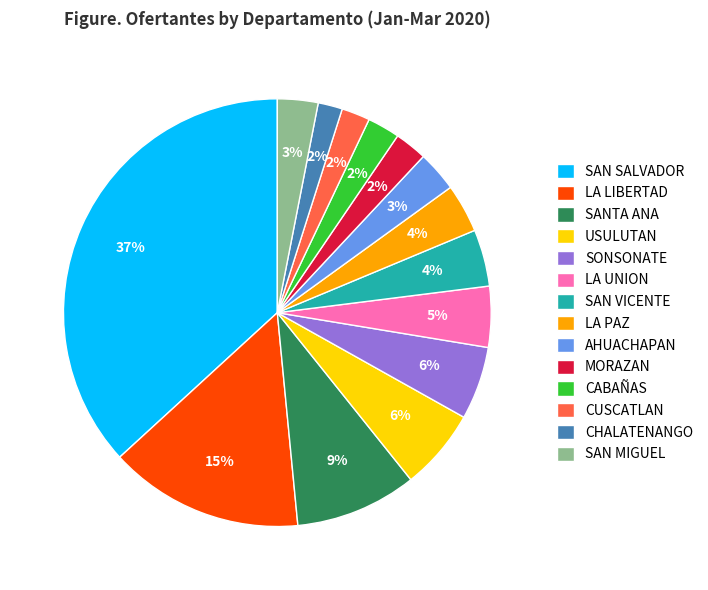

True or false: MORAZAN accounts for 2% of the total.

True